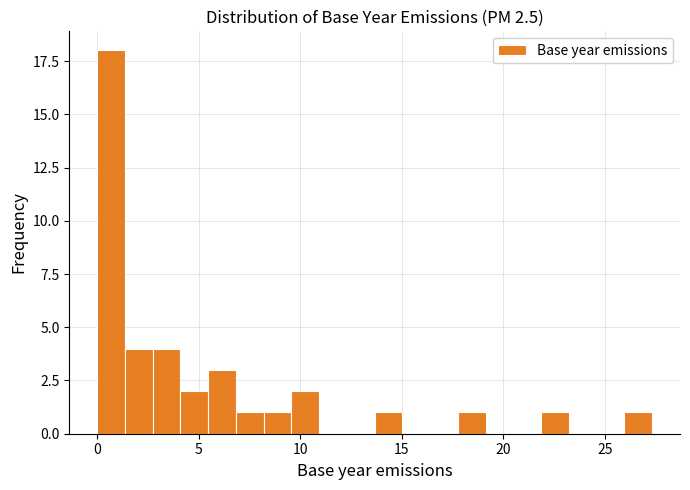

Around what value on the x-axis is the tallest bar? Give the approximate position of its centre, as read against the axis.

0.5